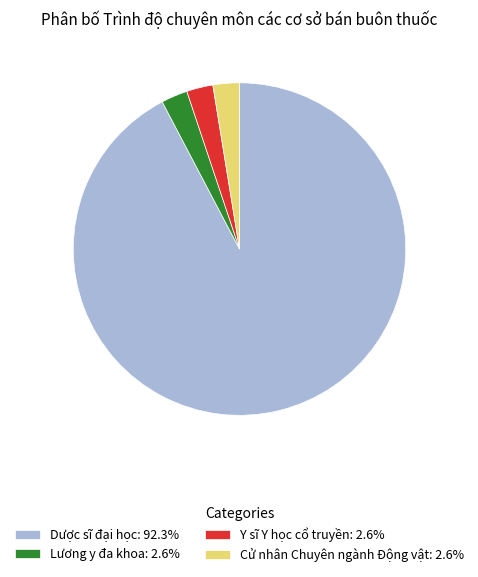

What is the ratio of the value at Dược sĩ đại học: 92.3% to the value at Y sĩ Y học cổ truyền: 2.6%?

36.0